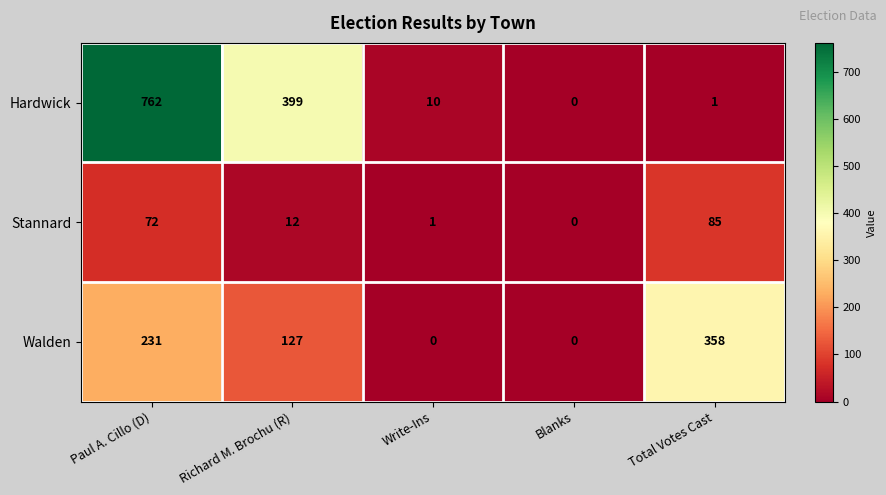

Is it true that Hardwick equals 762 at Paul A. Cillo (D)?

True